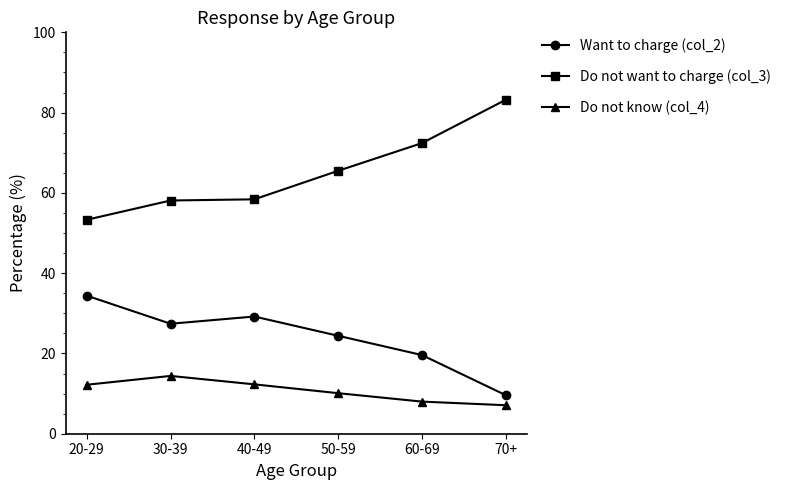

What is the difference between the highest and lowest values at 30-39?

43.7